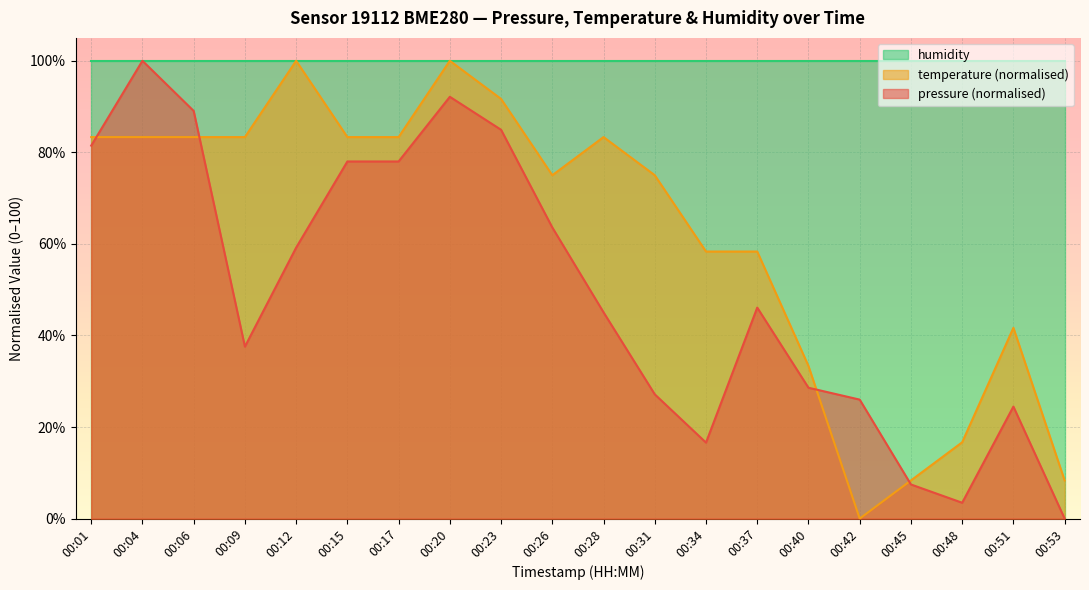

Which category has the lowest value in the temperature series?

00:42